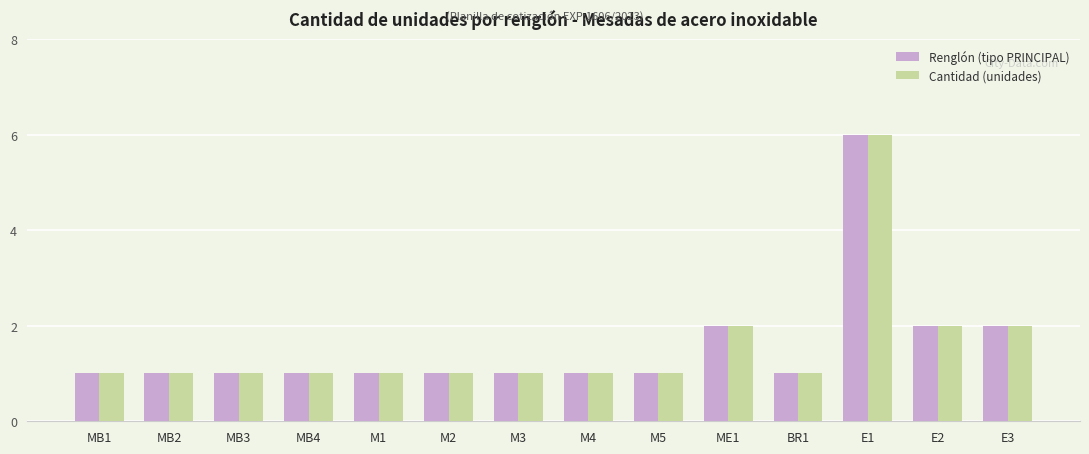

What is the total value across all series at M5?

2